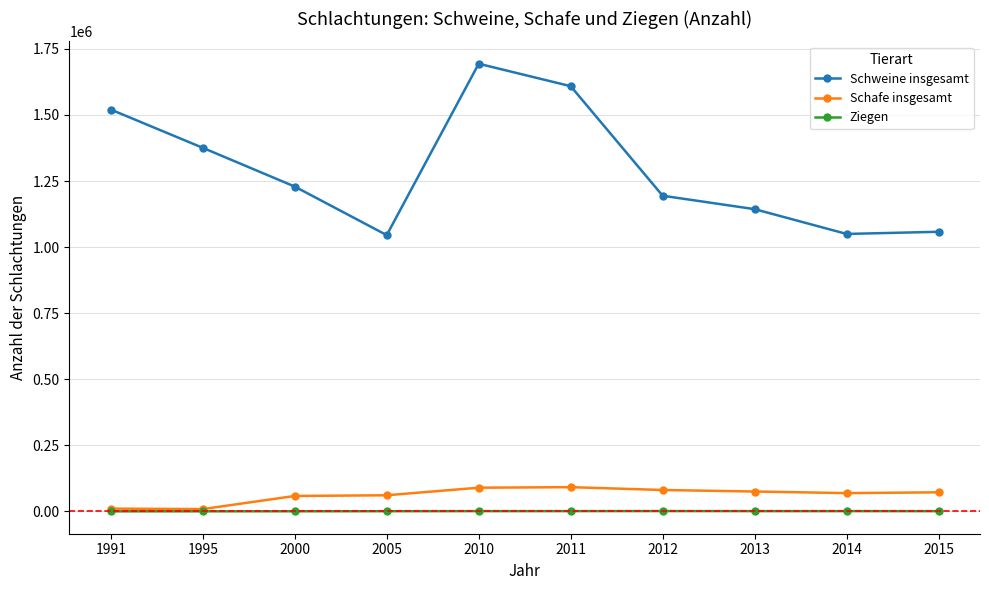

What is the sum of the Ziegen values at 2014 and 2005?

1395